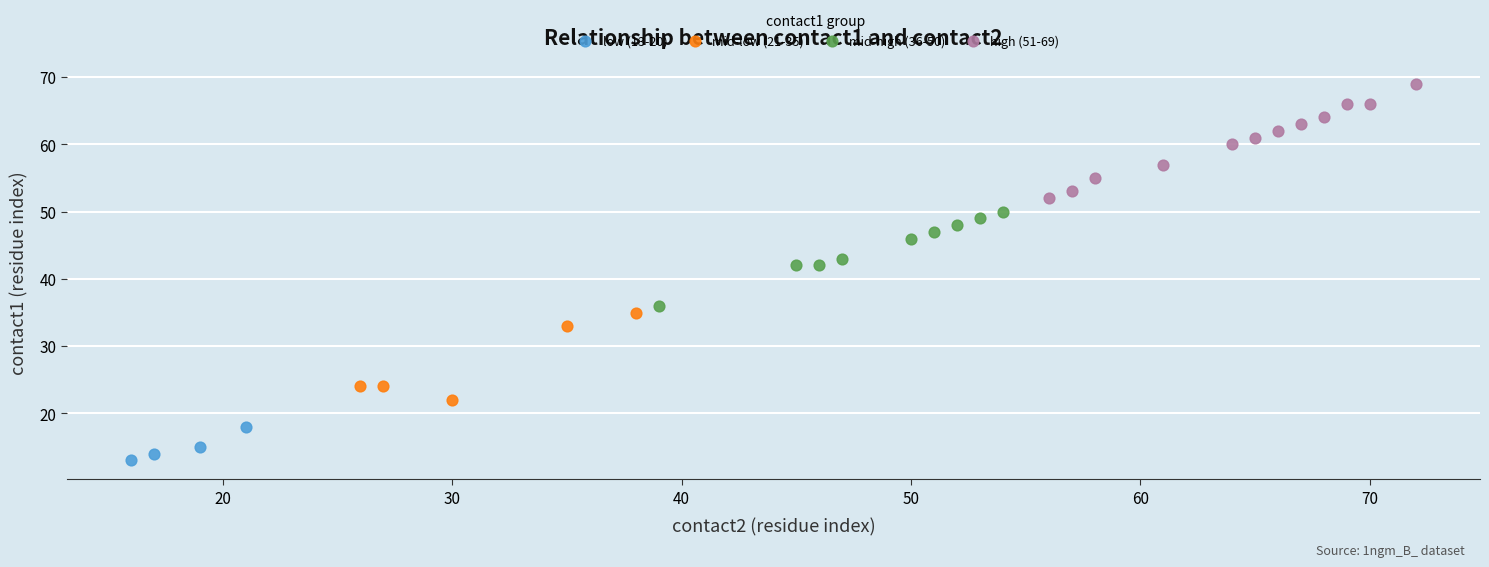

Which series contains the highest Y value?

high (51-69)